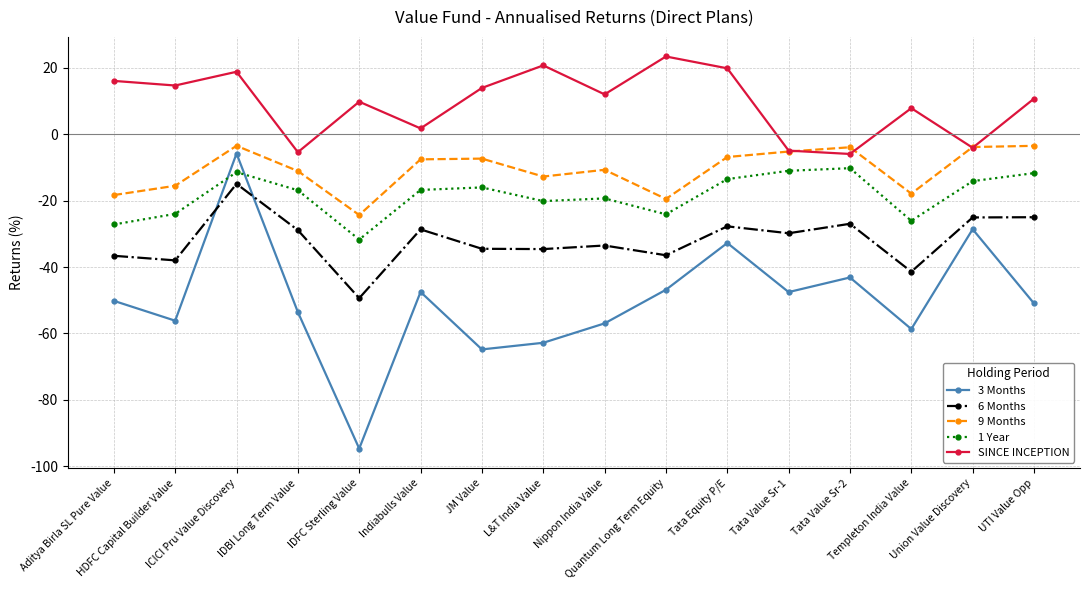

What position from the right is Quantum Long Term Equity?

7